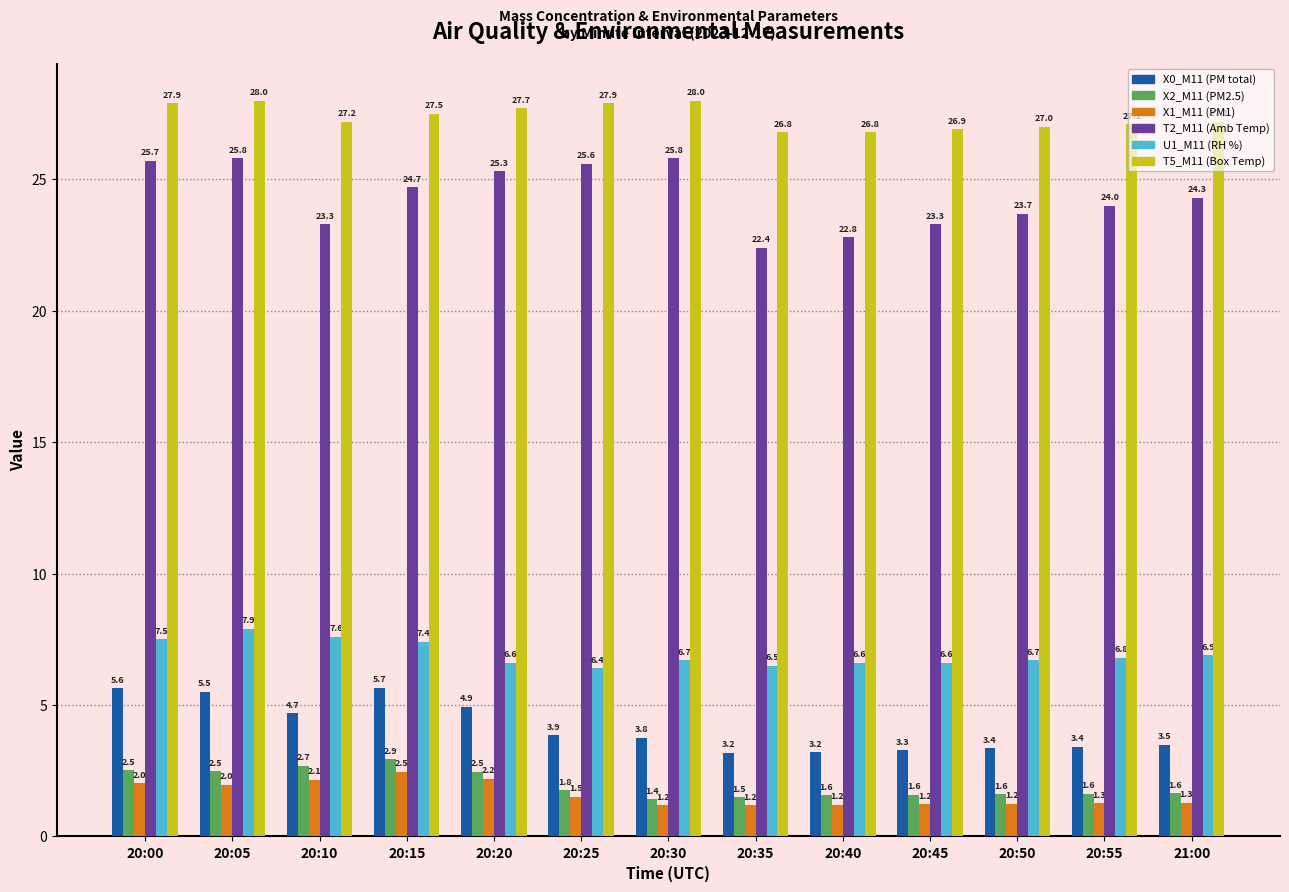

Between 20:10 and 20:45, which series saw the biggest shift?

X0_M11 (PM total)